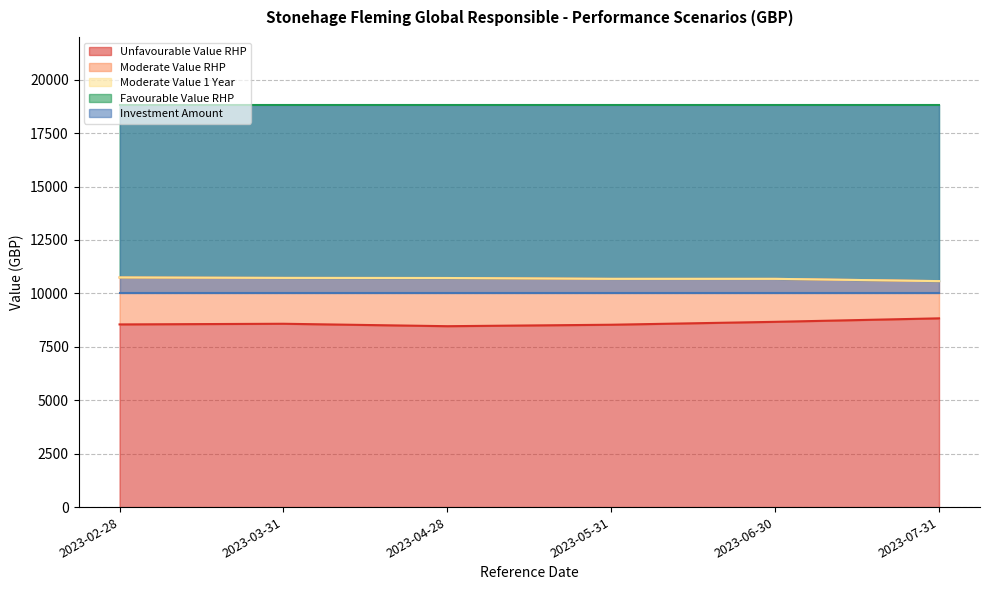

What value does the Unfavourable Value RHP series have at 2023-02-28?

8548.2